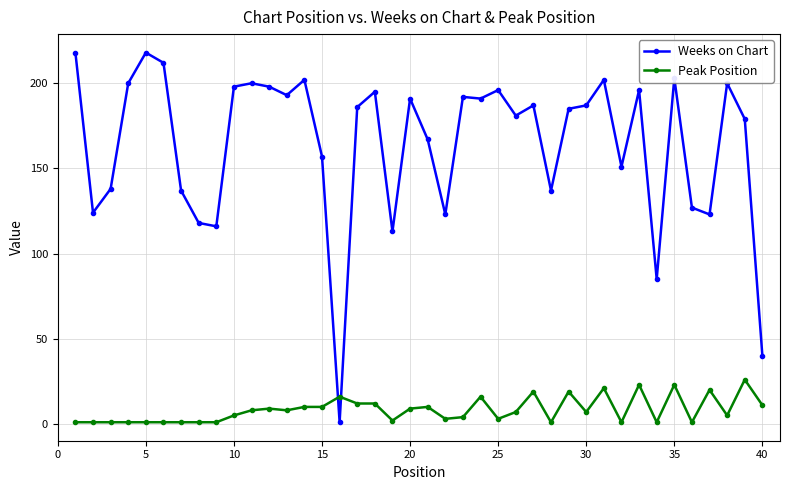

Does the chart have visible grid lines?

Yes